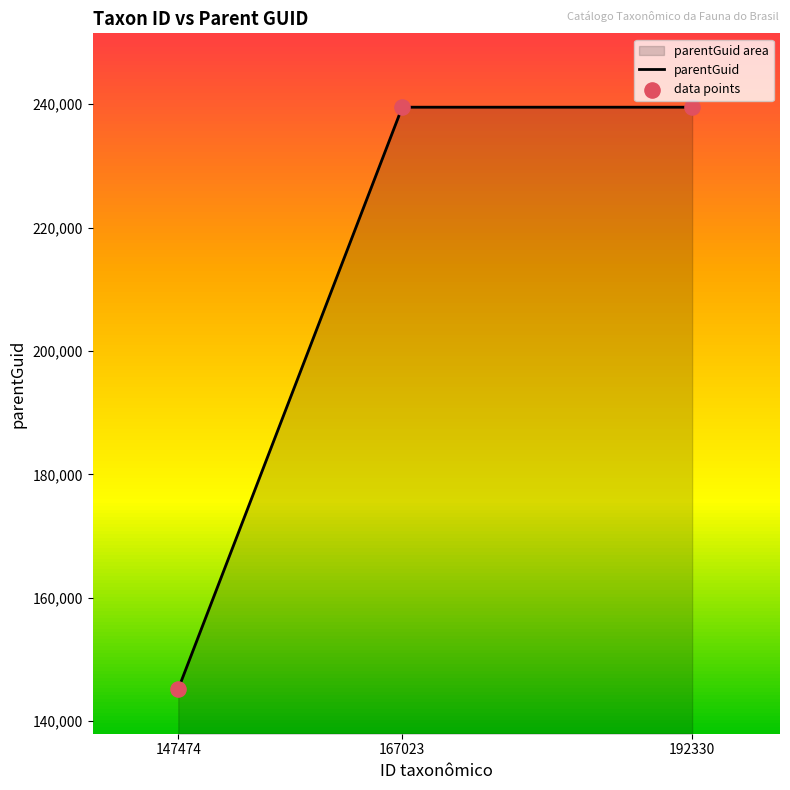

At which category is the sum across all series the highest?

167023